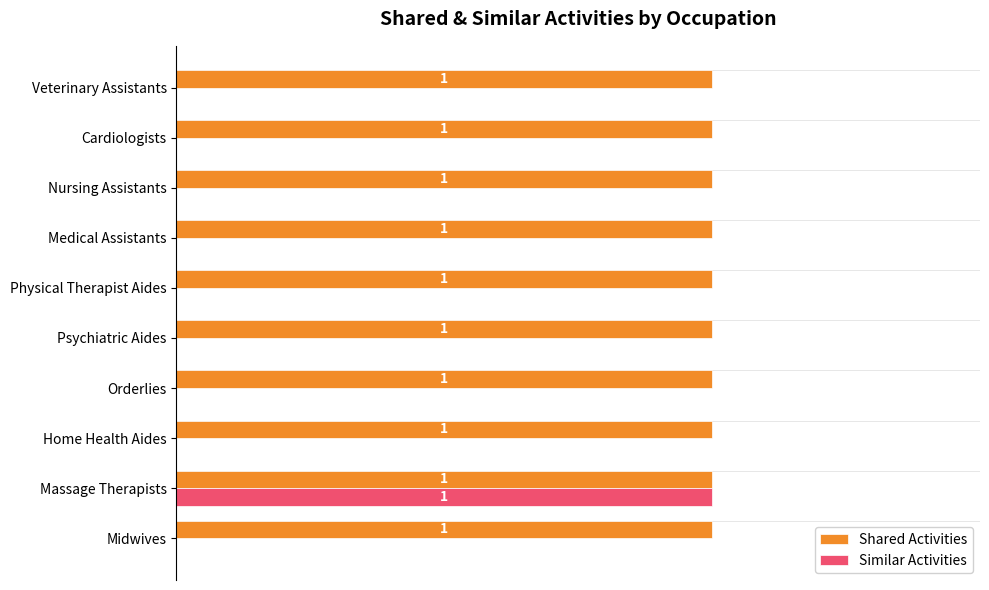

Is the value of Similar Activities at Midwives greater than the value of Shared Activities at Veterinary Assistants?

No